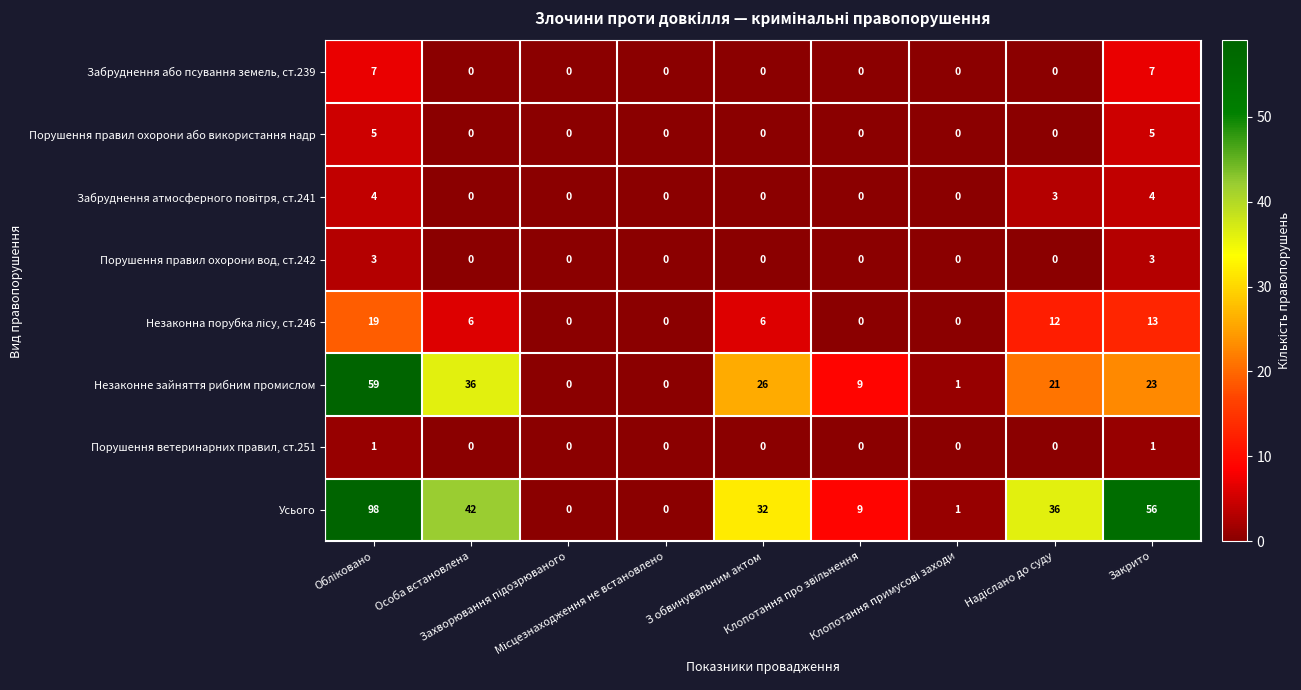

Which series has the largest total across all categories?

Усього